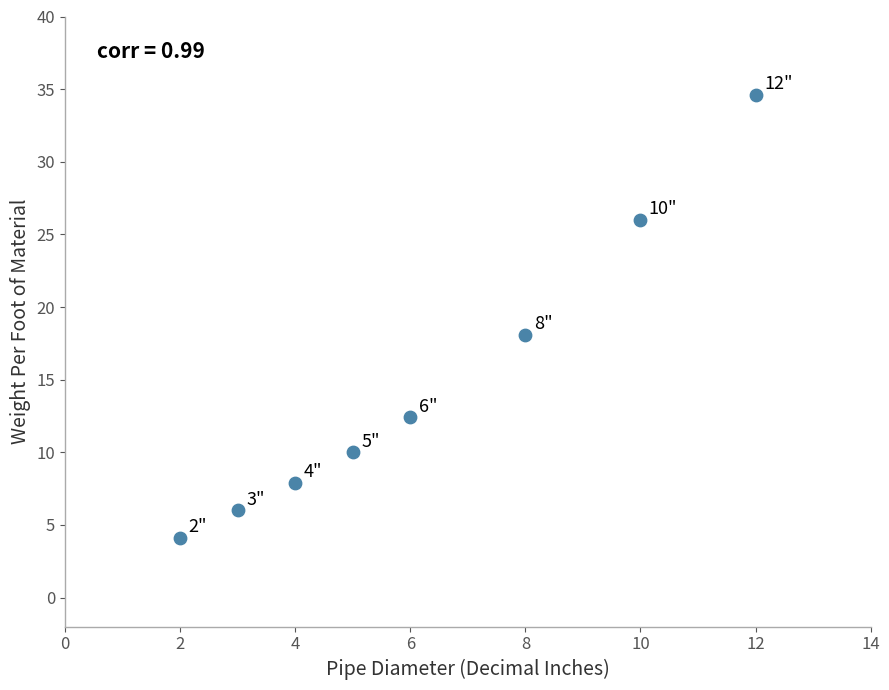

What Y value in the scatter plot is closest to 19?

18.1